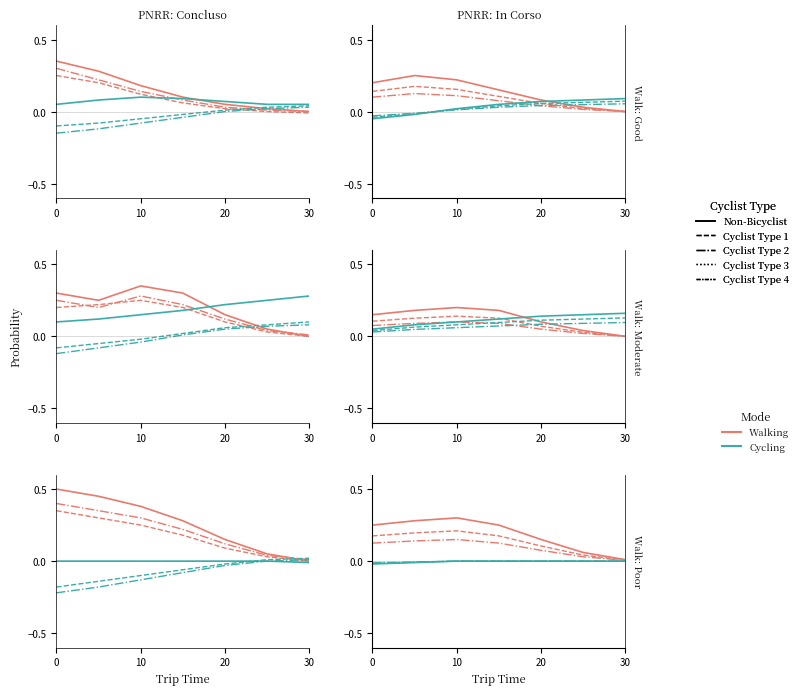

Does the chart have visible grid lines?

No